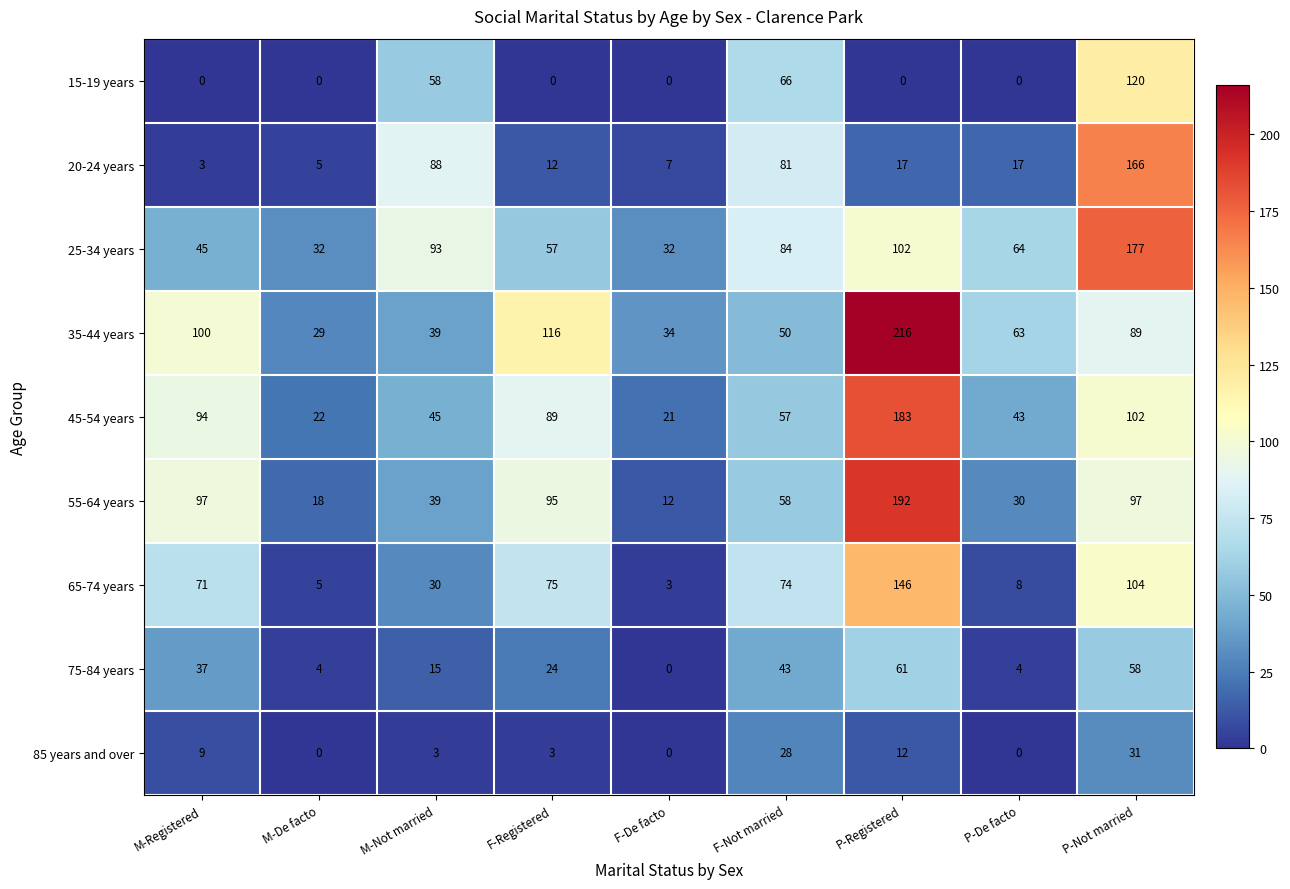

The value of 25-34 years at F-De facto is 32. True or false?

True